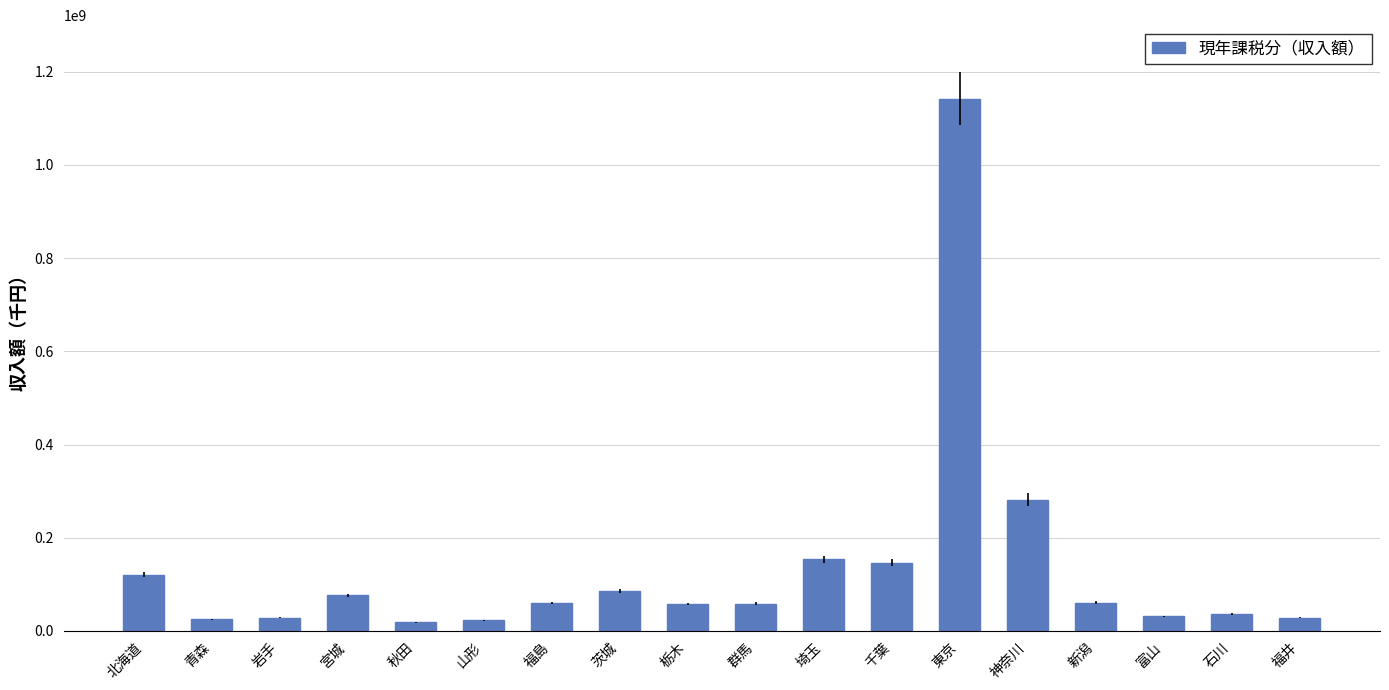

Read the value at 北海道.

120831464